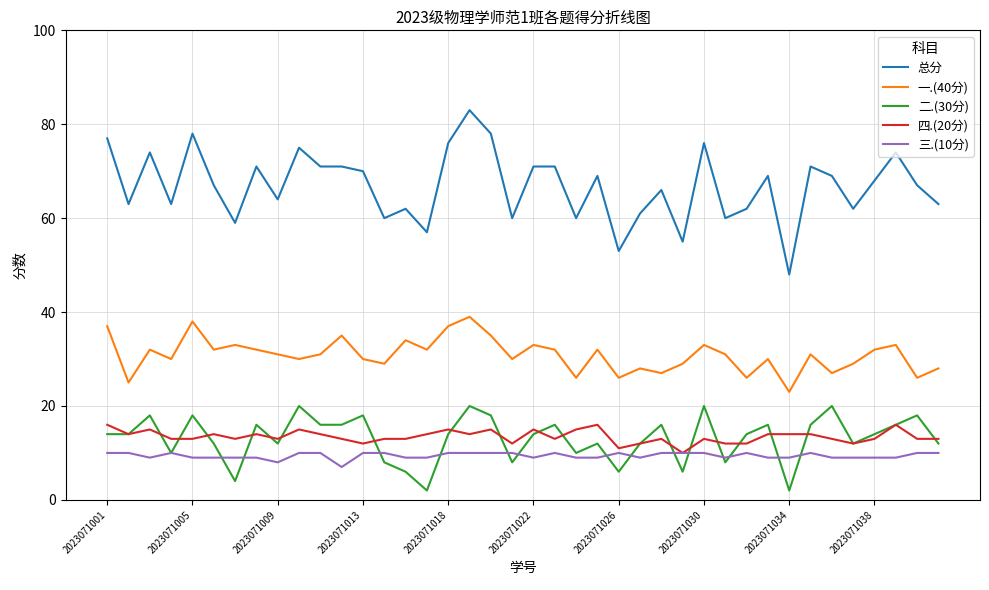

True or false: 三.(10分) and 一.(40分) cross at least once.

False